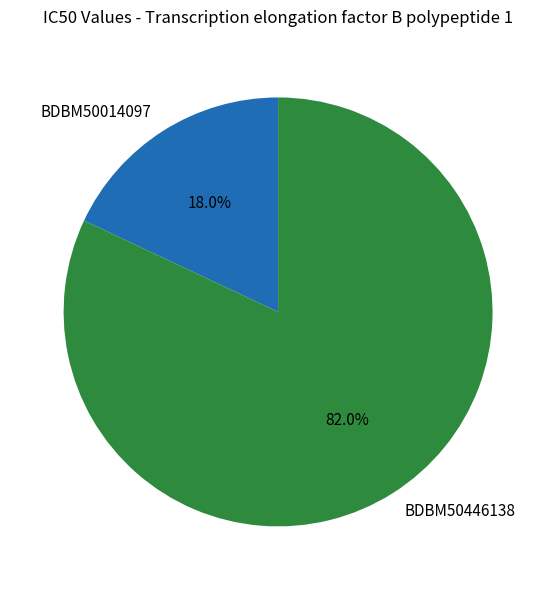

Between BDBM50446138 and BDBM50014097, which is larger?

BDBM50446138